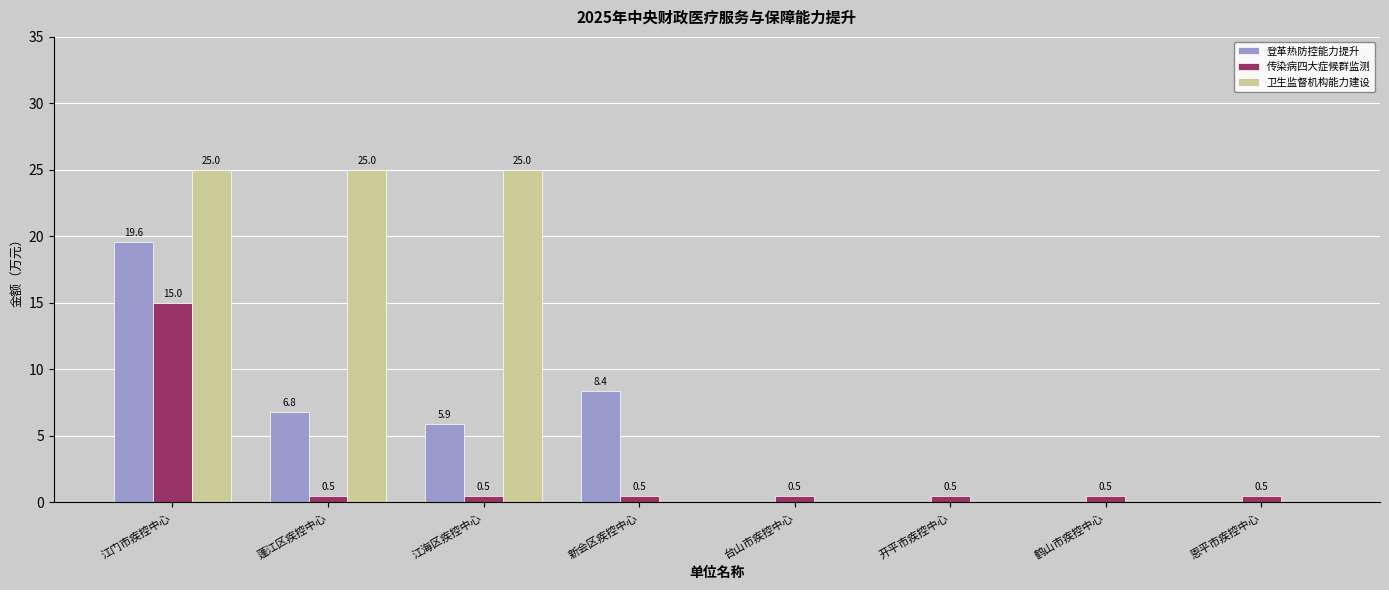

What is the total value across all series at 台山市疾控中心?

0.5